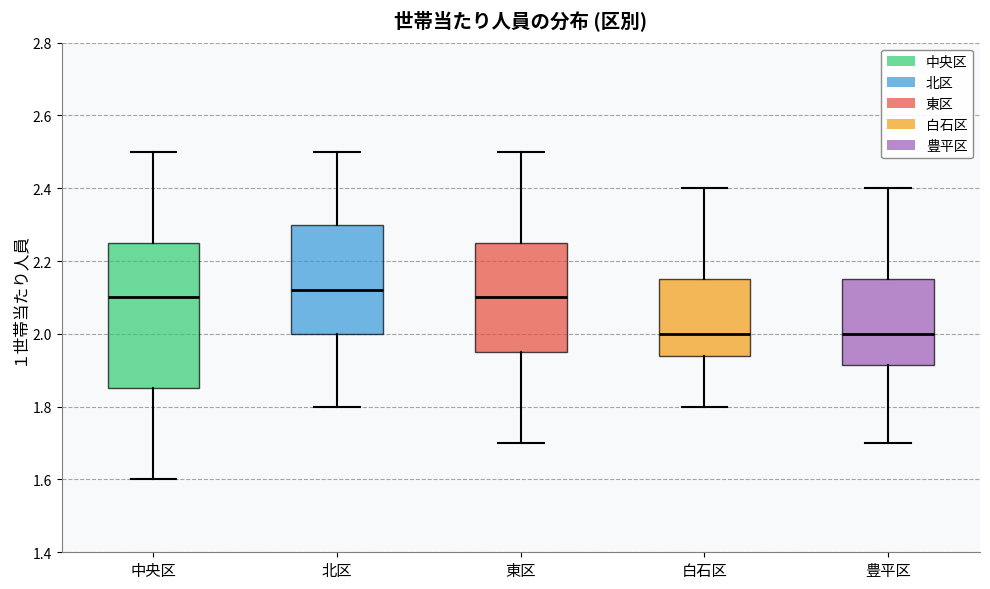

Comparing the boxes themselves (not the whiskers), which one is the tallest?

中央区